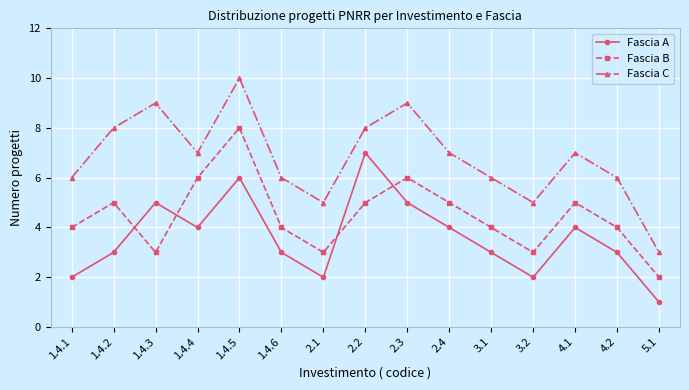

What is the label of the 11th point from the left?

3.1